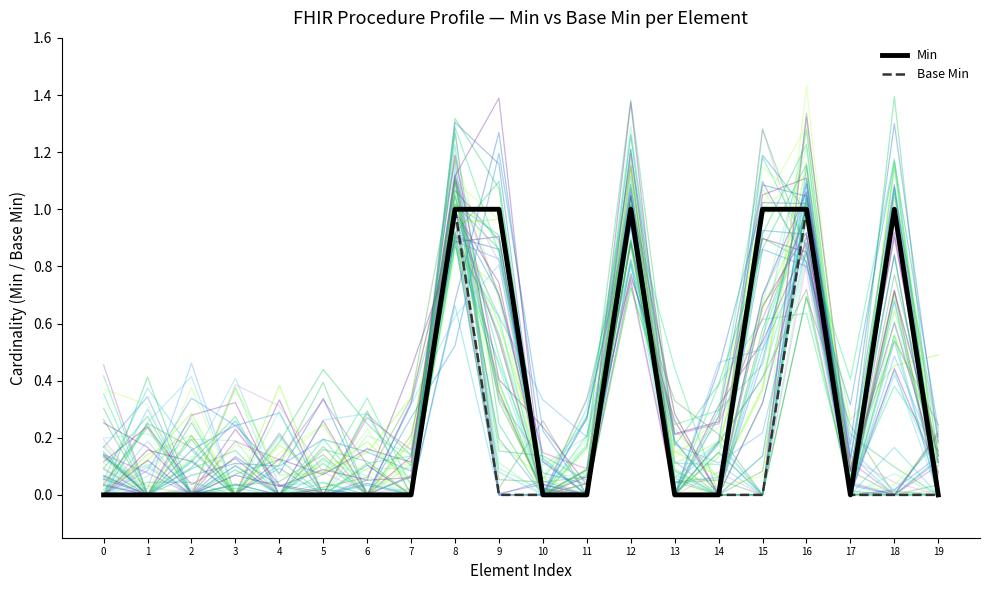

Which series has the largest range (max minus min)?

Min